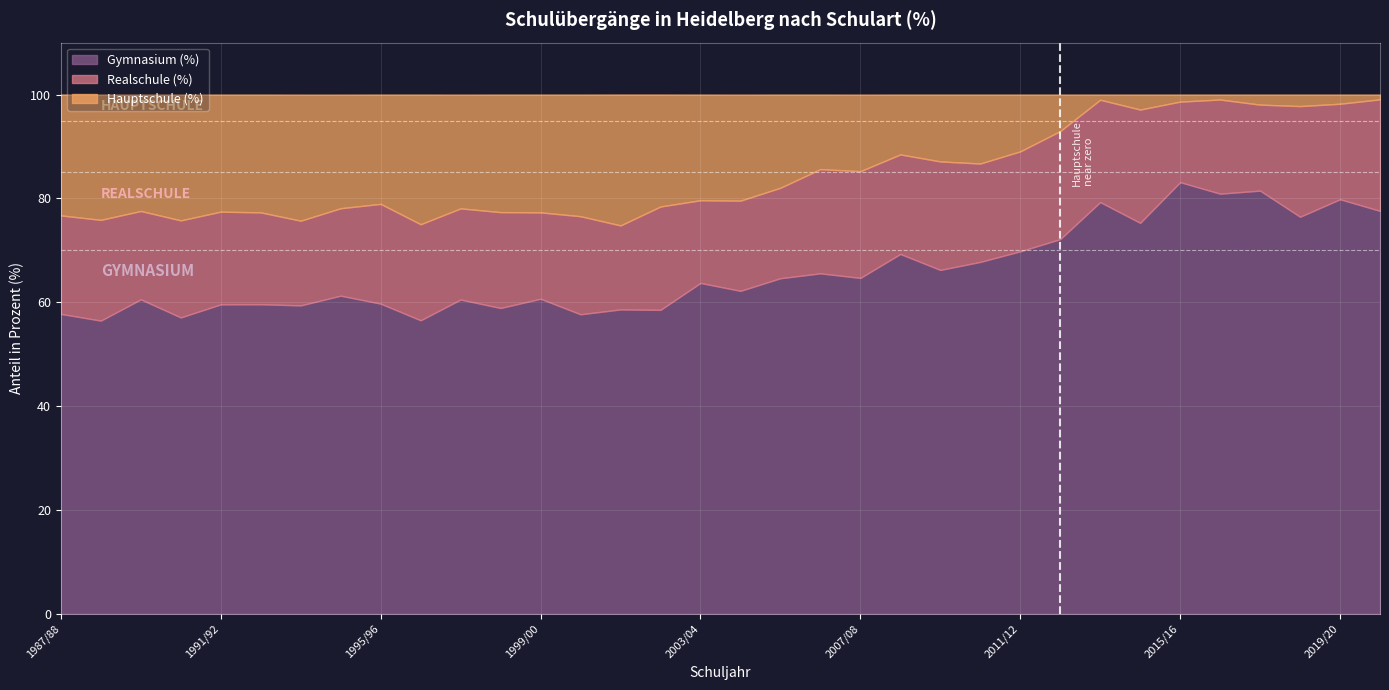

At which category is the sum across all series the highest?

1987/88